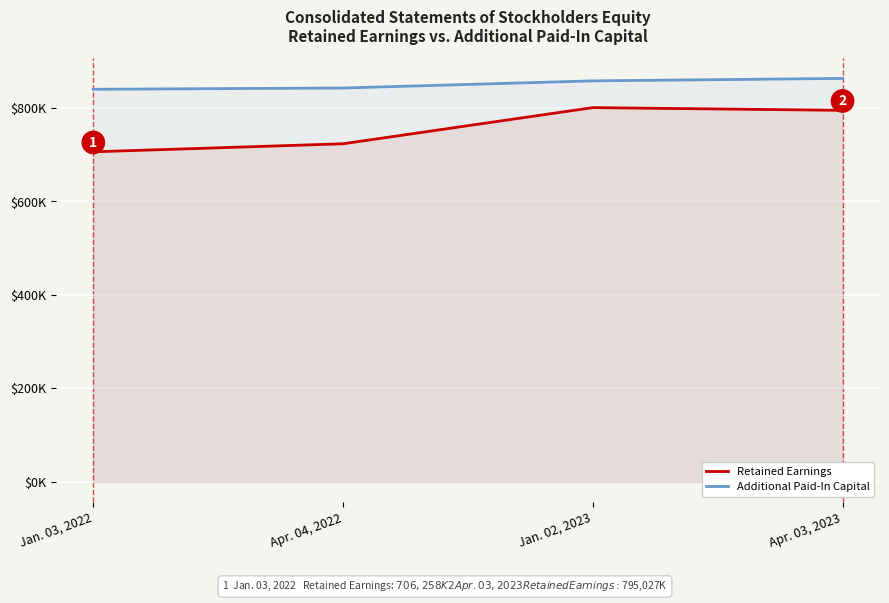

True or false: Retained Earnings and Additional Paid-In Capital cross at least once.

False